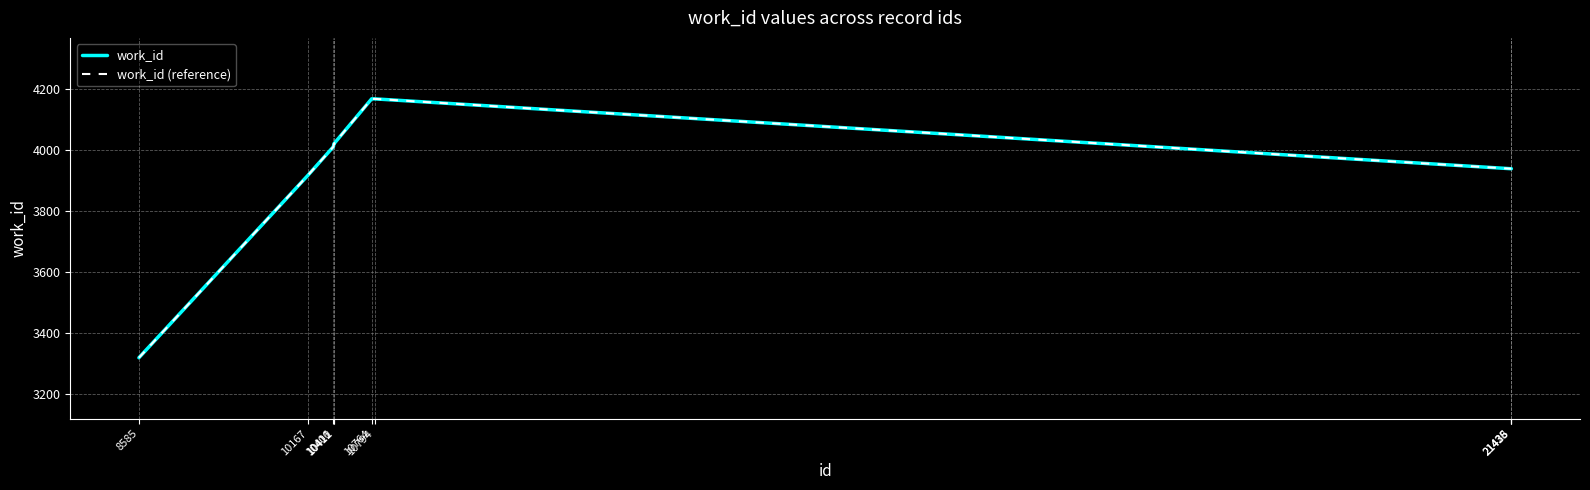

True or false: work_id (reference) and work_id cross at least once.

False